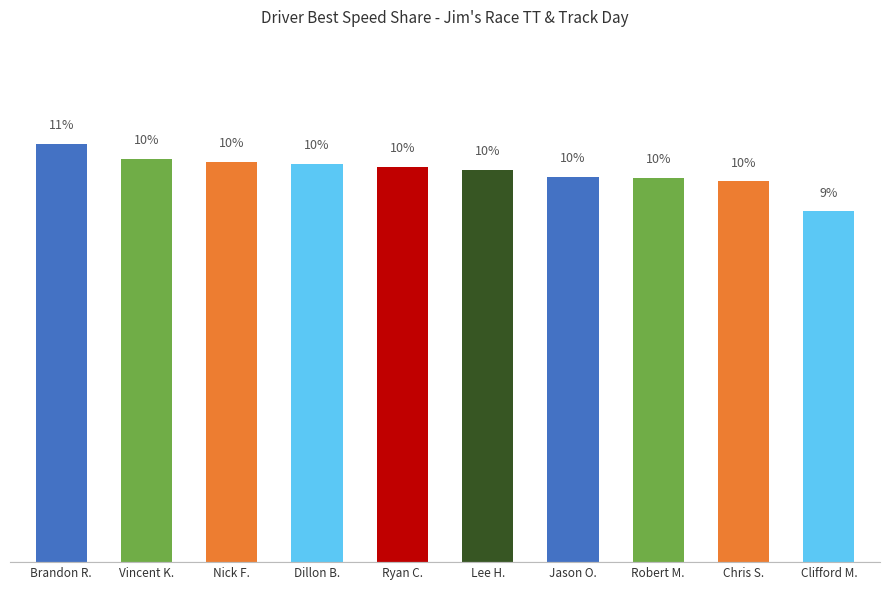

Which category has the highest value across all series?

Brandon R.